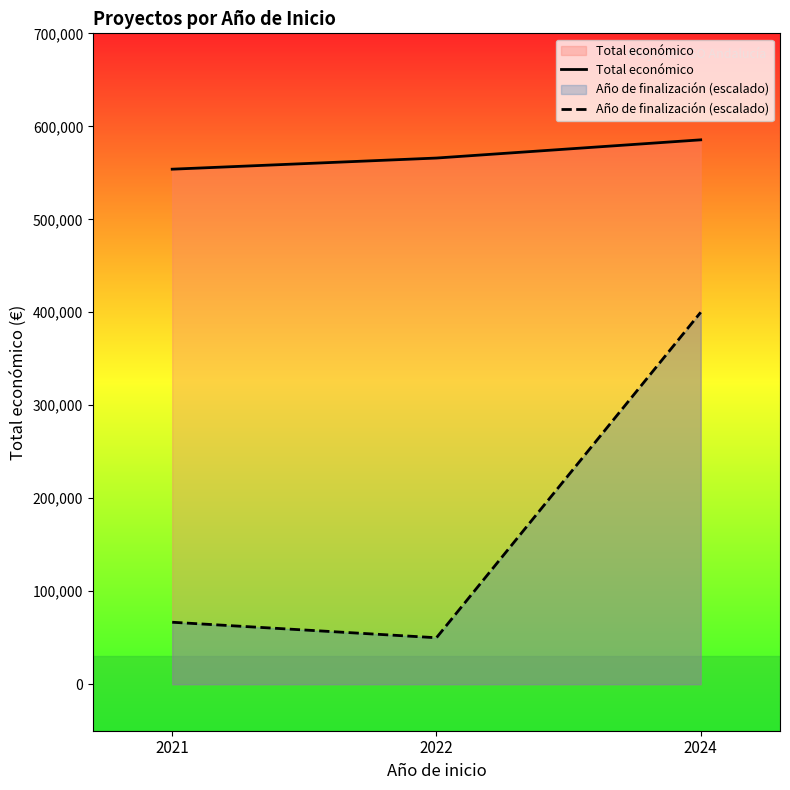

At which label does Año de finalización (escalado) first exceed 66666?

2021